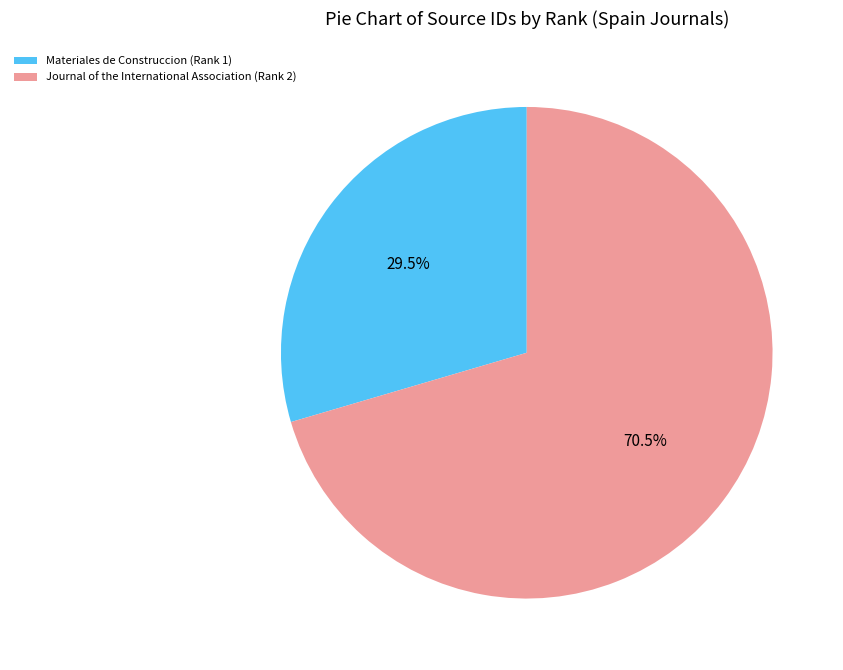

Does Materiales de Construccion (Rank 1) account for over 50% of the chart?

No